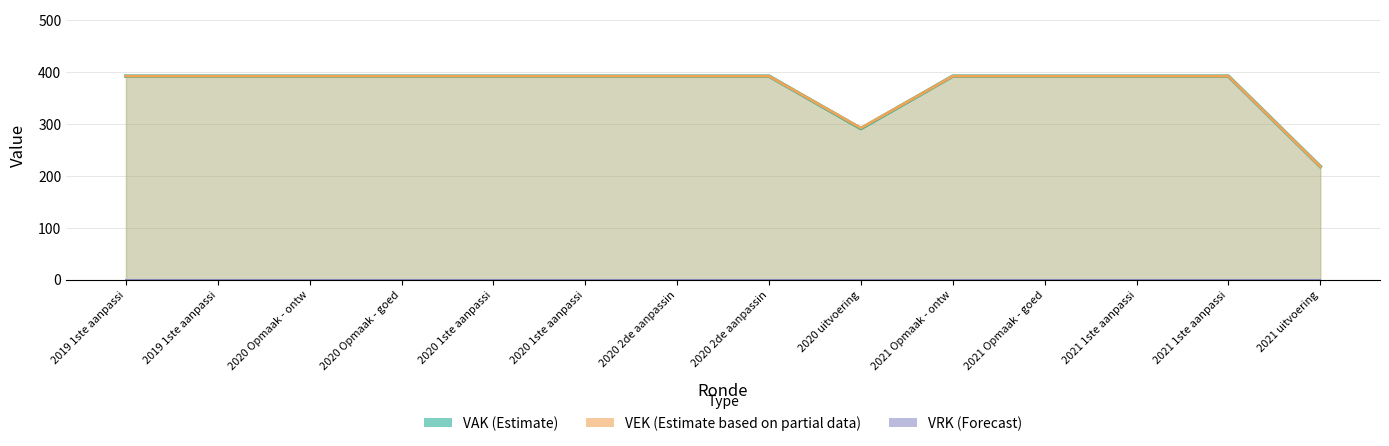

True or false: VEK has more than 2 interior local peaks.

False